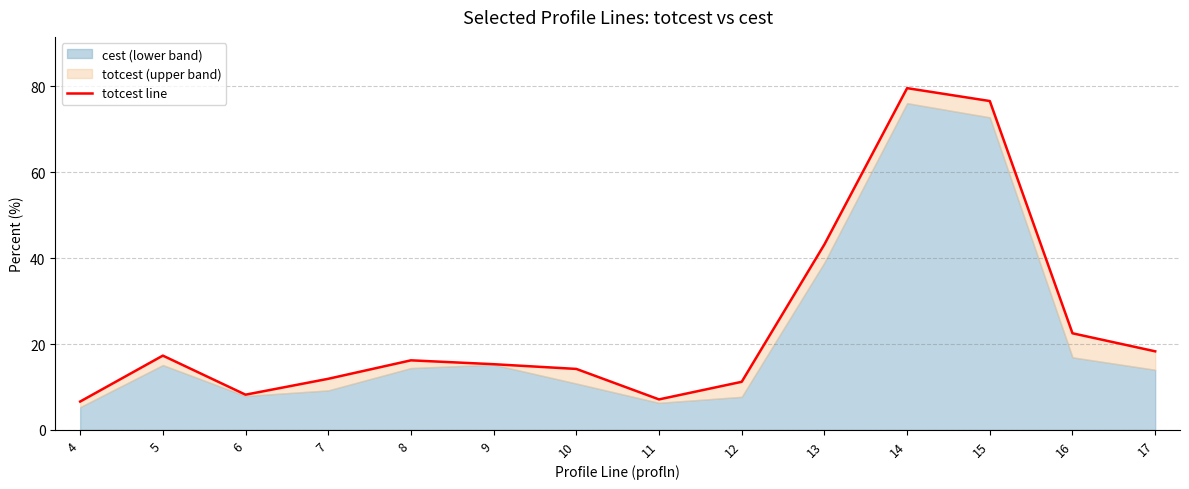

Rank the categories by value from lowest to highest.

4, 11, 6, 12, 7, 10, 9, 8, 5, 17, 16, 13, 15, 14